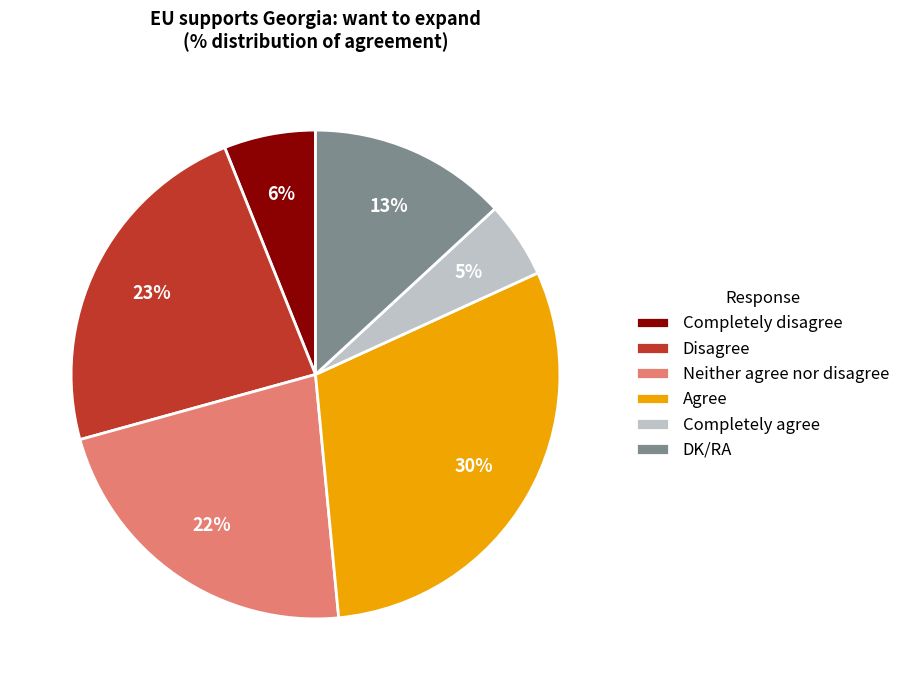

To the nearest percent, what percentage of the pie is Agree?

30%